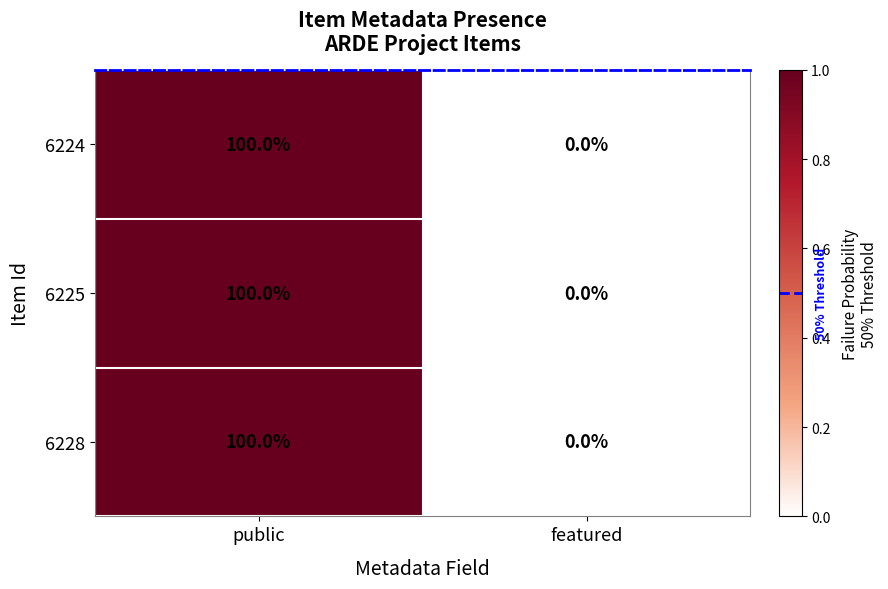

Reading left to right, transcribe all the data shown in this chart.

6224: 100	0
6225: 100	0
6228: 100	0